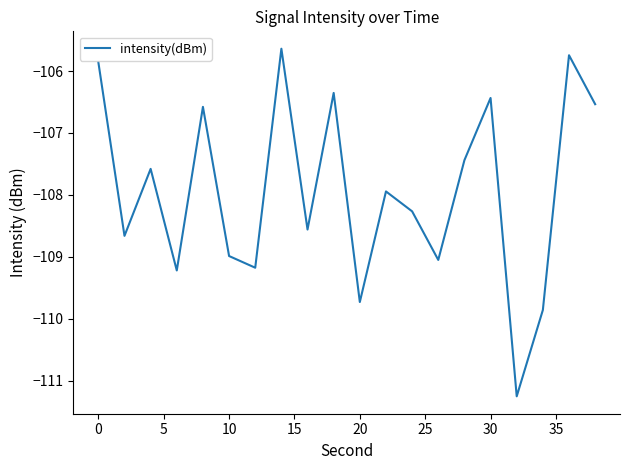

What is the difference between the maximum and minimum values?

5.6